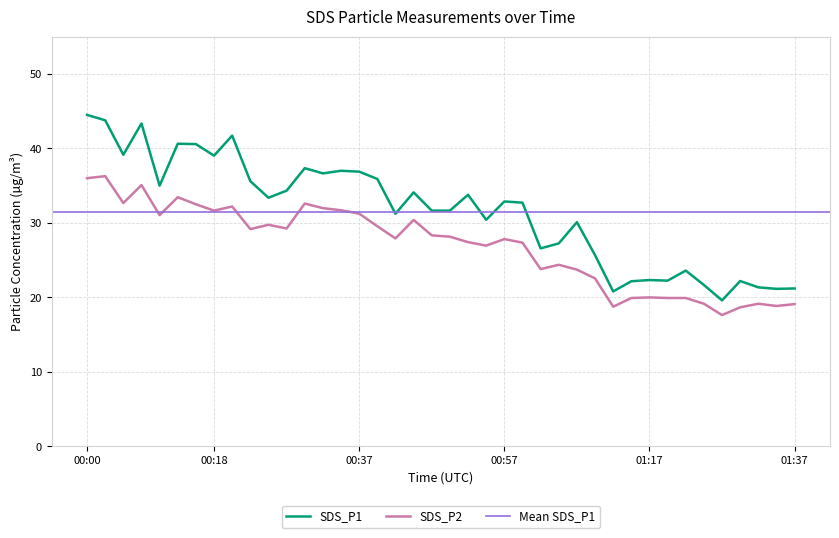

What is the sum of all SDS_P2 values?

1076.0